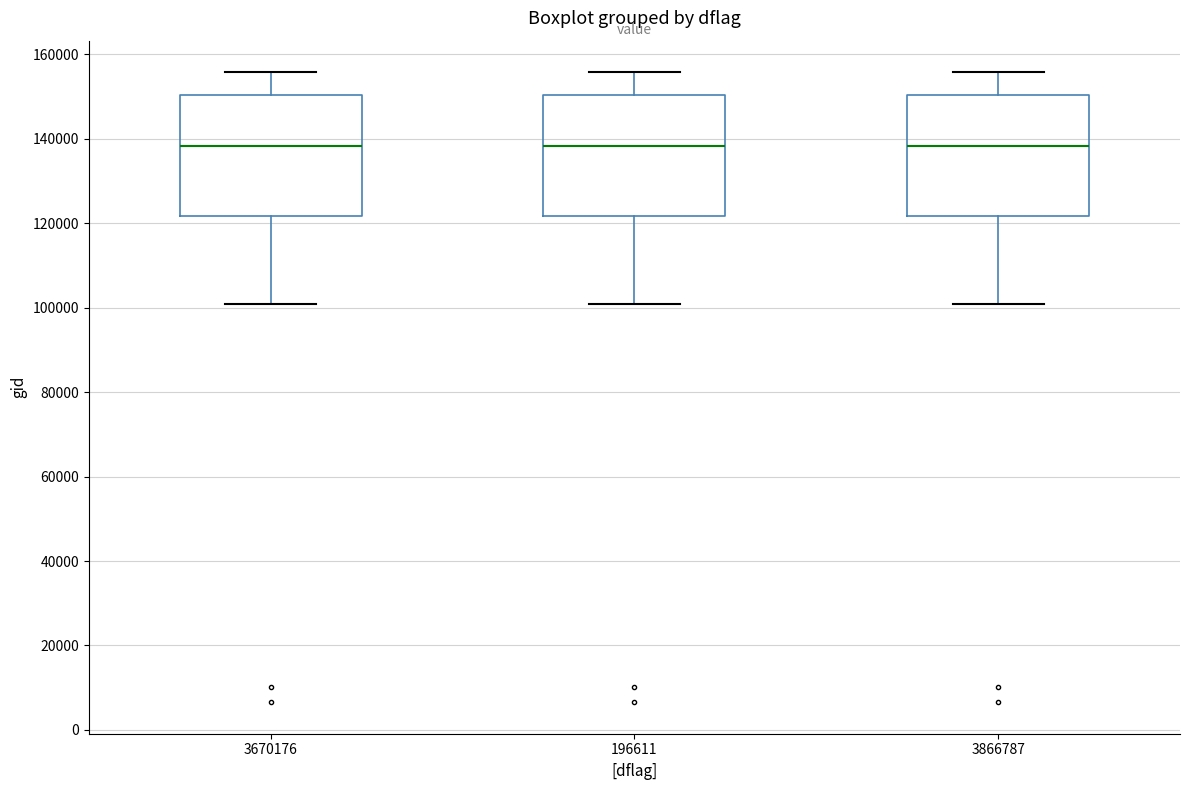

Reading left to right, transcribe this box plot: for each box, give where its median line is, the range the box spans, and where its two whiskers end, as read against the y-axis. The values are not printed on the chart, so give them approximately, as read against the axis.

3670176: median 138000, box 122000 to 150000, whiskers 100000 to 156000
196611: median 138000, box 122000 to 150000, whiskers 100000 to 156000
3866787: median 138000, box 122000 to 150000, whiskers 100000 to 156000